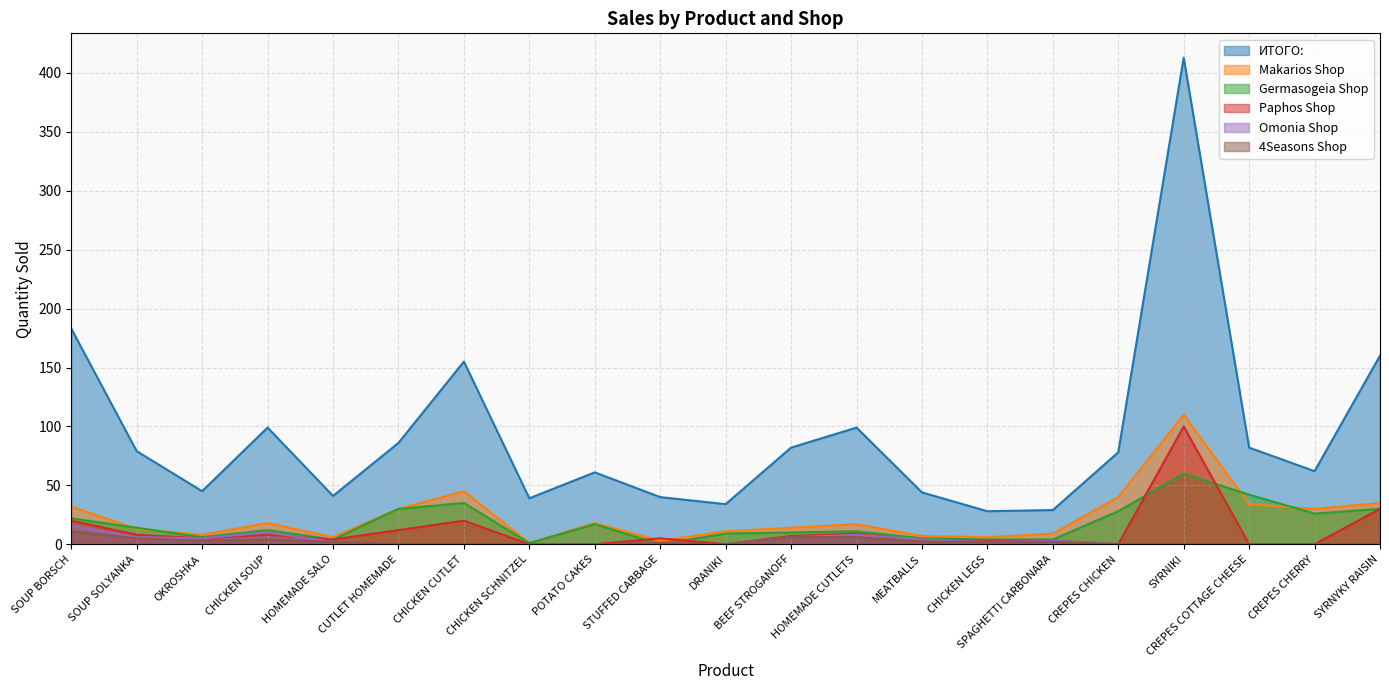

True or false: 4Seasons Shop has more than 1 interior local peaks.

True